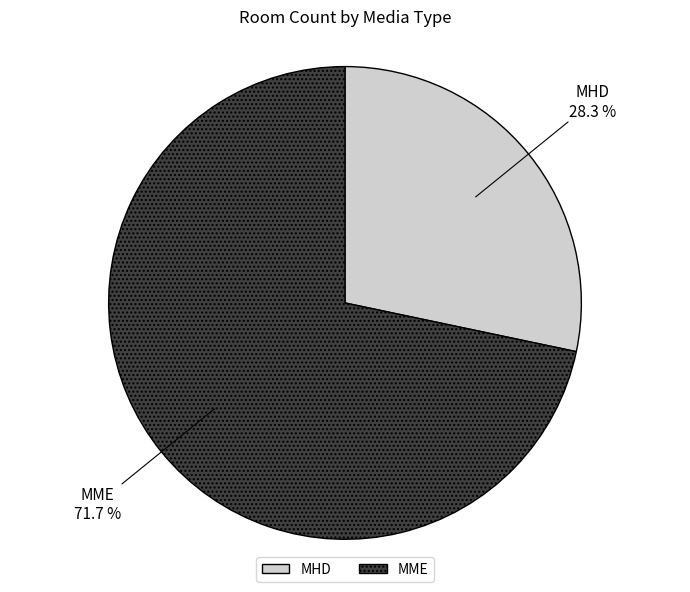

What percentage is the MHD slice, to the nearest percent?

28%